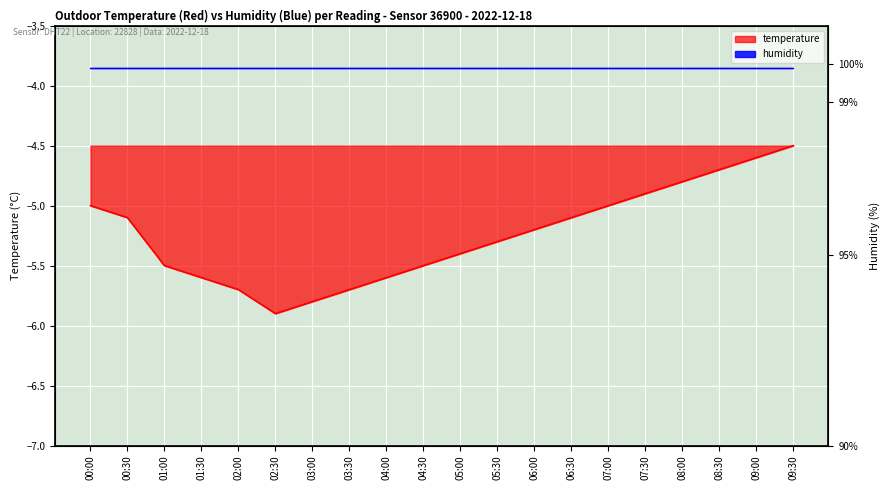

What is the label of the 12th point from the right?

04:00